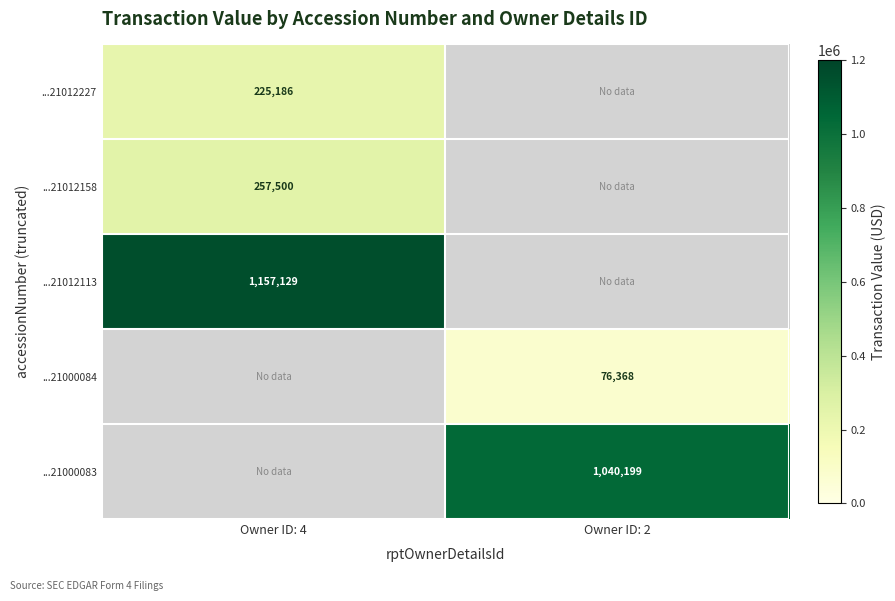

How many categories are shown in the chart?

2